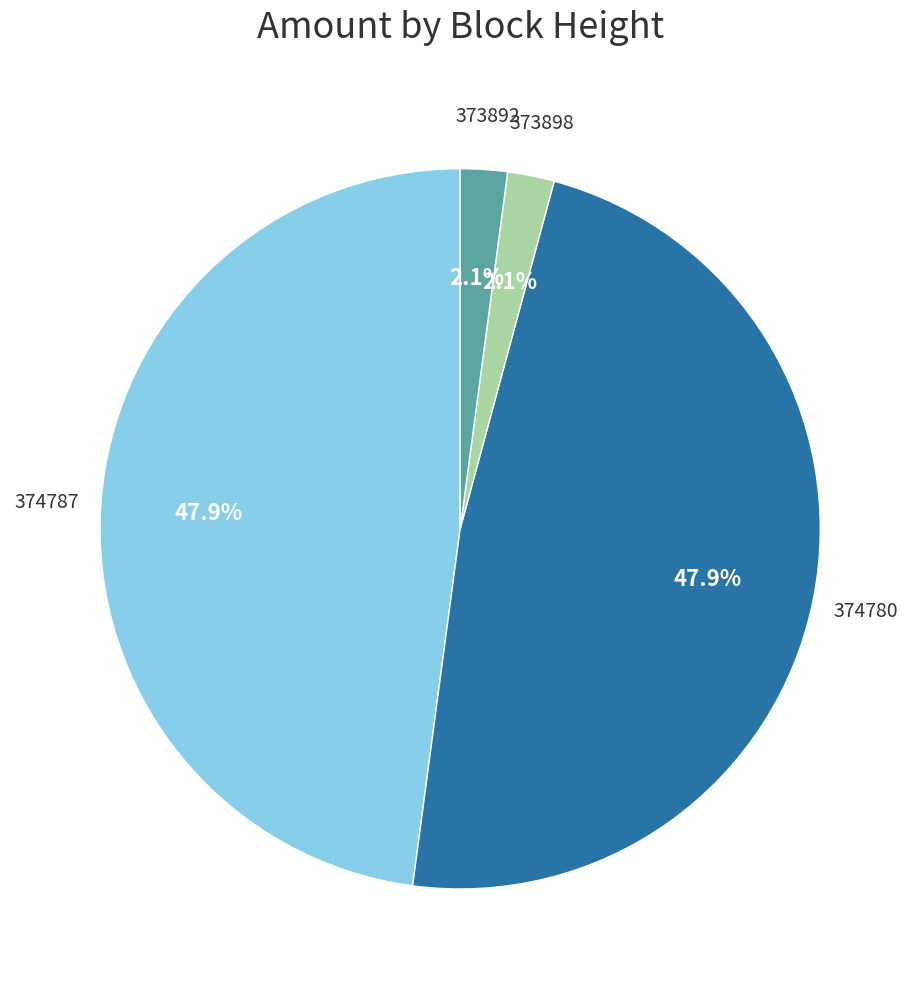

How many slices are in this pie chart?

4